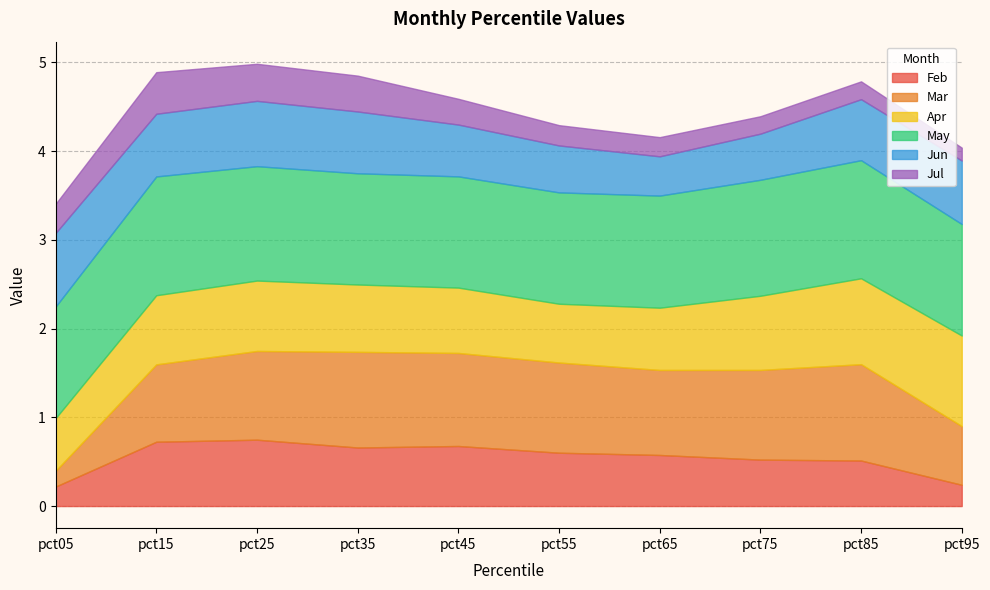

At pct75, list the series in order from smallest to largest.

Jul, Jun, Feb, Apr, Mar, May